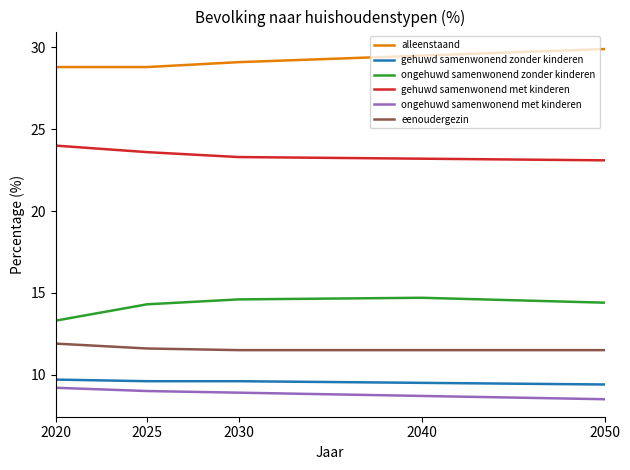

The value of gehuwd samenwonend met kinderen at 2030 is 34.1. True or false?

False